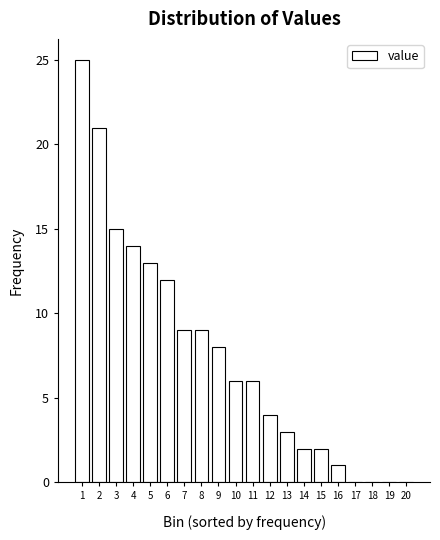

Reading left to right, extract all data points from this chart.

1=25	2=21	3=15	4=14	5=13	6=12	7=9	8=9	9=8	10=6	11=6	12=4	13=3	14=2	15=2	16=1	17=0	18=0	19=0	20=0